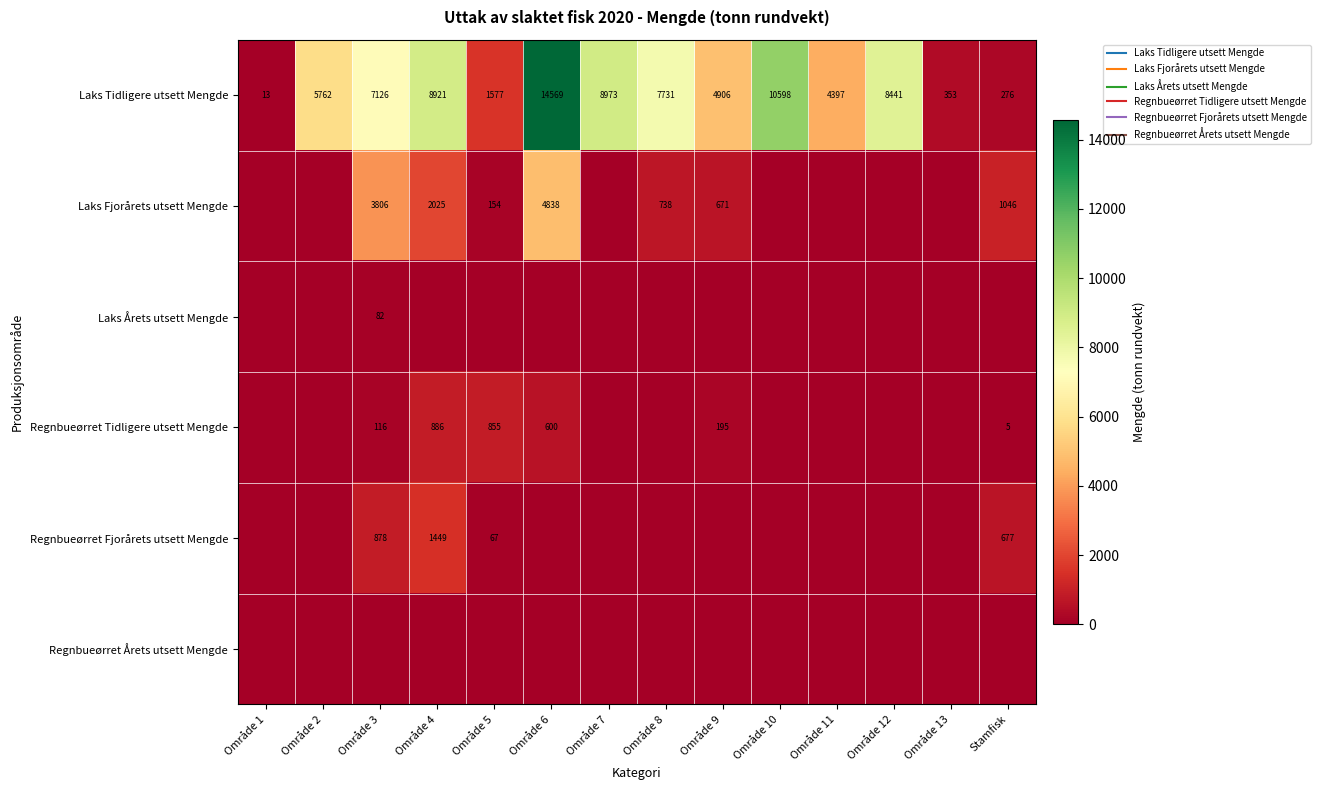

Between Område 12 and Område 6, which is larger?

Område 6